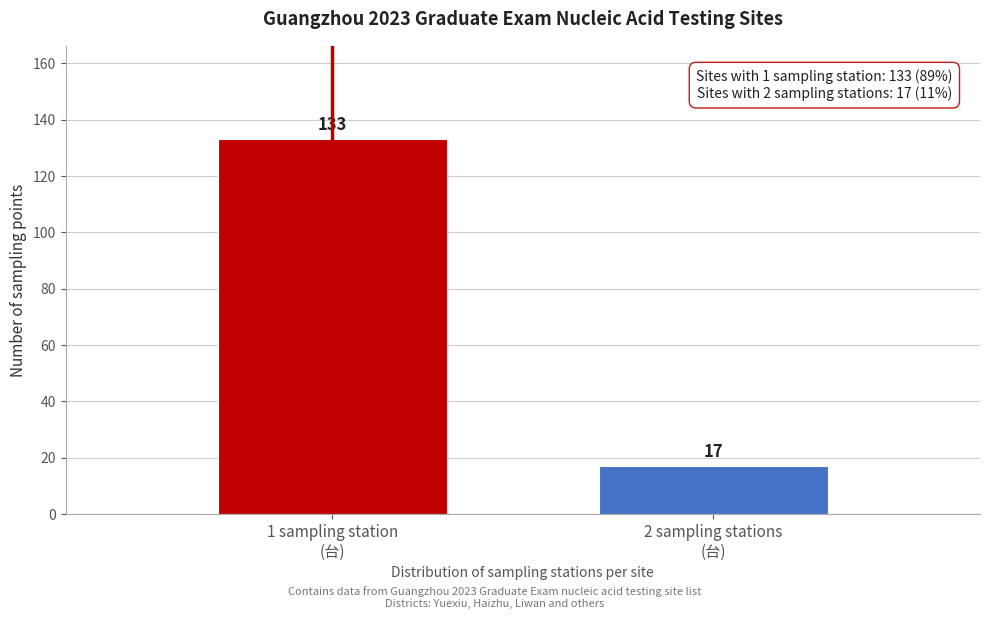

Reading right to left, list all the values displayed in this chart.

17	133